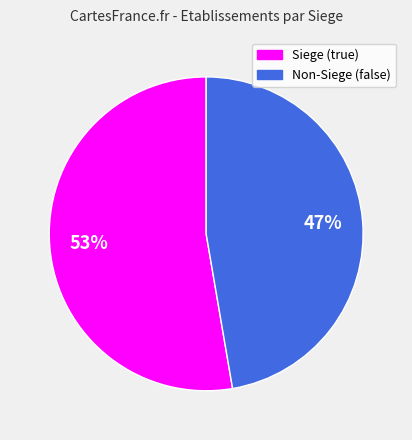

To the nearest percent, what is the average slice percentage?

50%